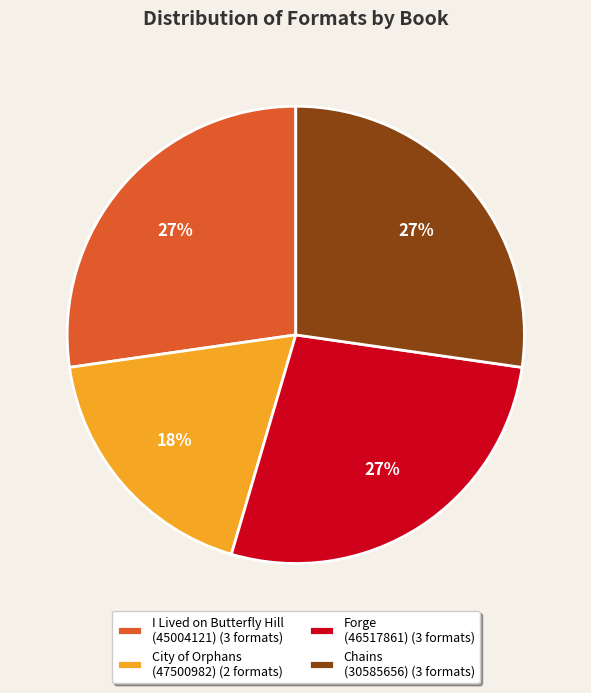

To the nearest percent, what percentage of the pie is Chains (30585656) (3 formats)?

27%